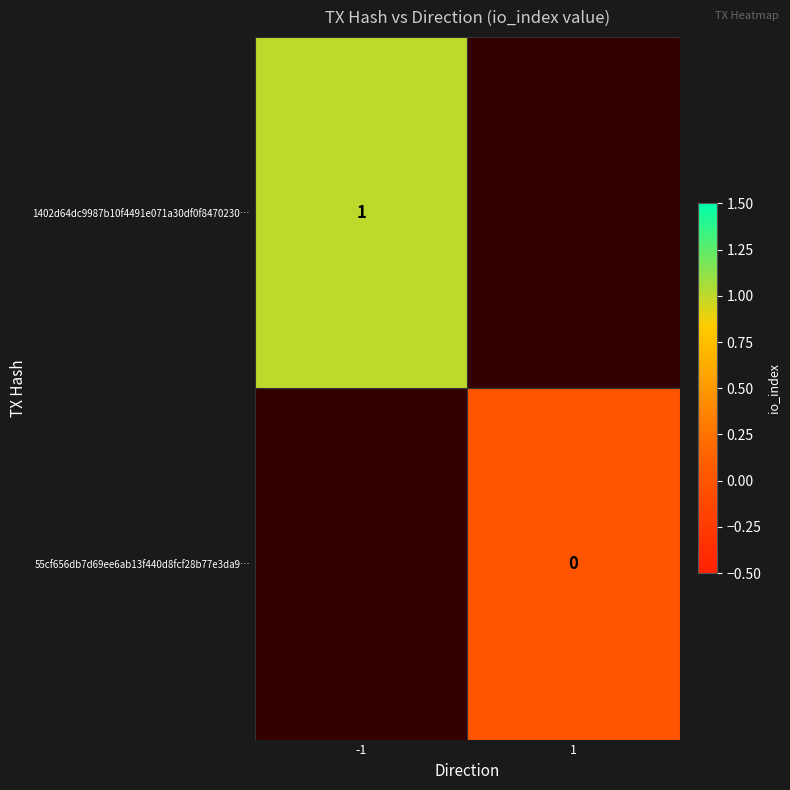

Is the value of 55cf656db7d69ee6ab13f440d8fcf28b77e3da9… at 1 greater than the value of 1402d64dc9987b10f4491e071a30df0f8470230… at -1?

No